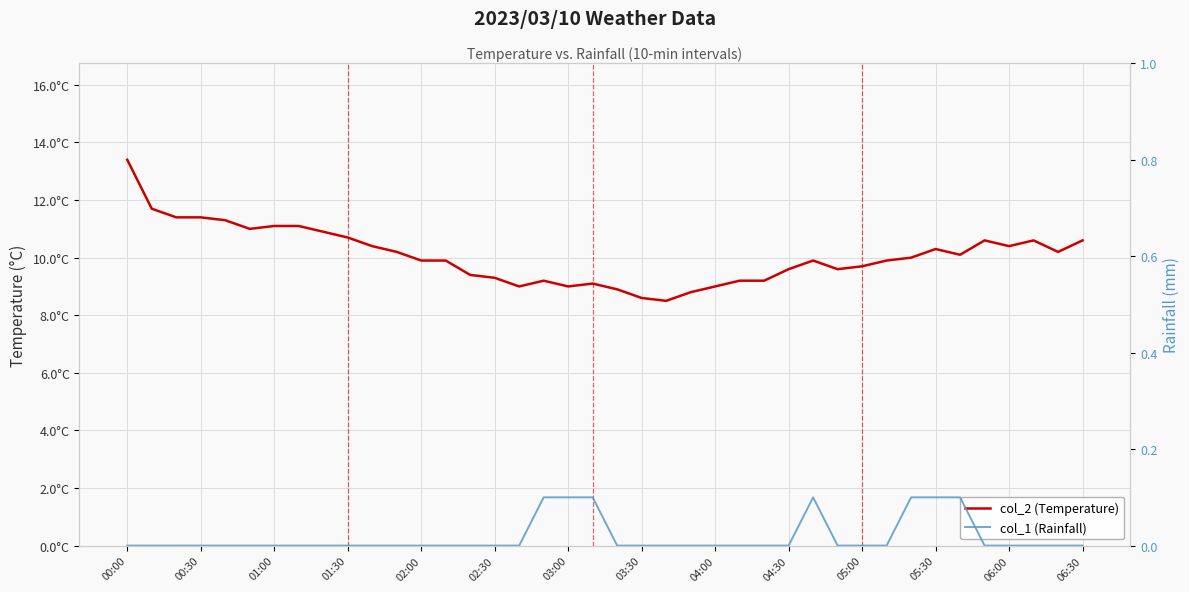

Rank the series at 02:30 from lowest to highest value.

col_1 (Rainfall), col_2 (Temperature)